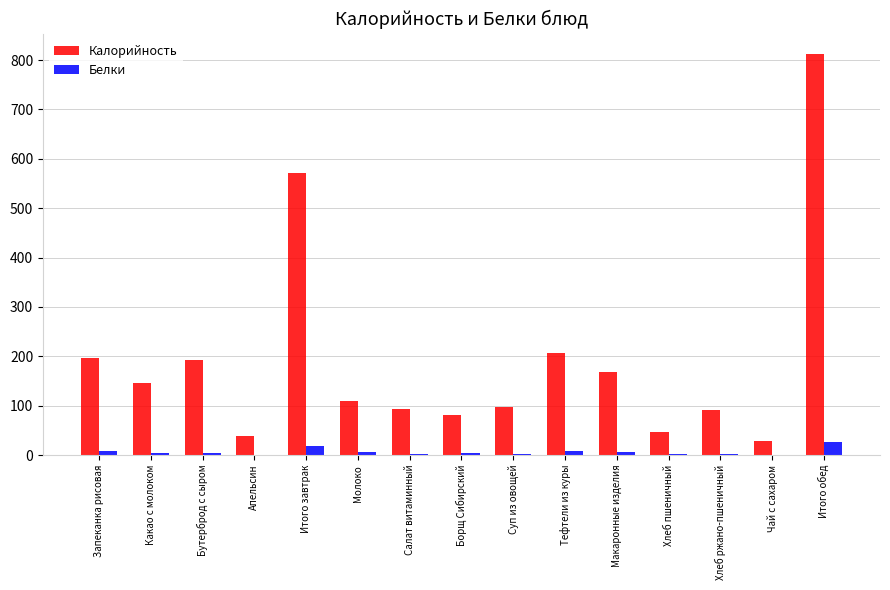

Between Какао с молоком and Макаронные изделия, which series saw the biggest shift?

Калорийность